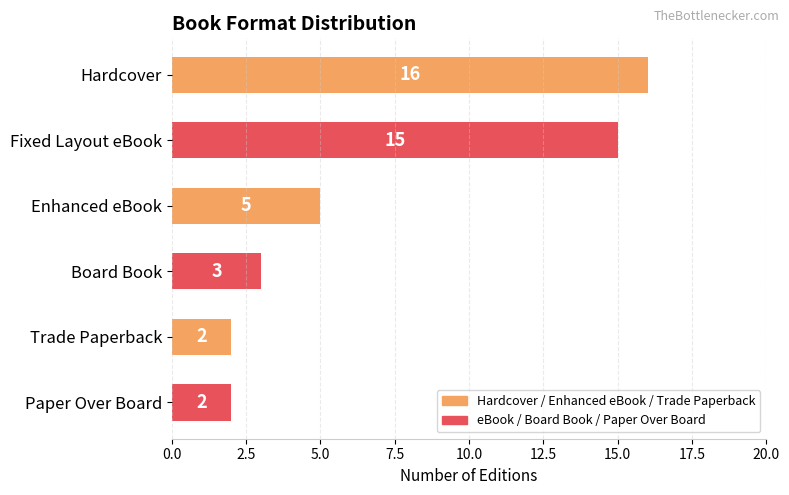

Read the value at Board Book, to the nearest 5.

5